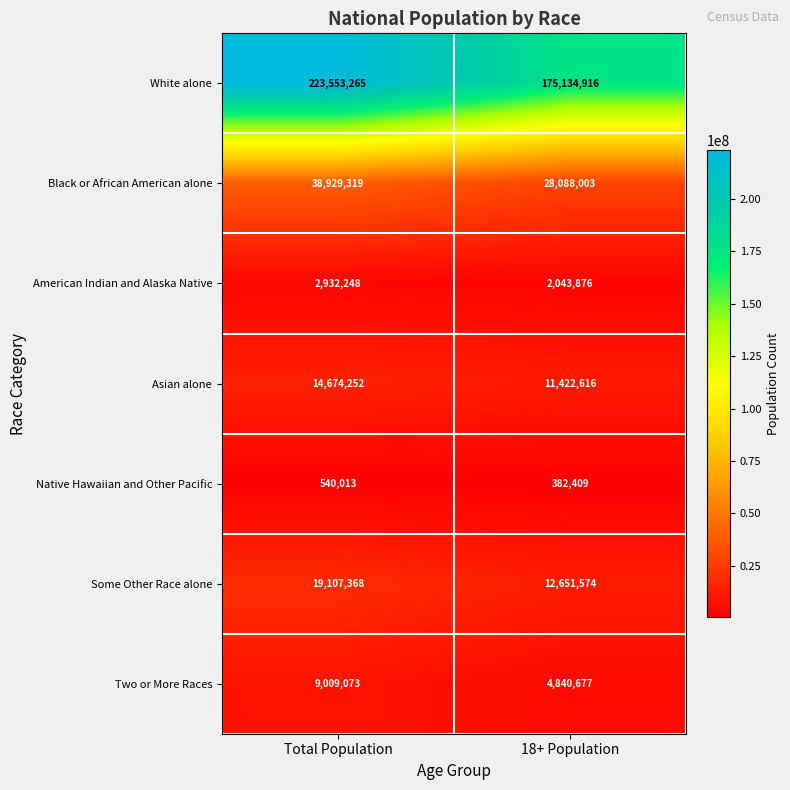

Where is White alone nearest to the value 199344090?

18+ Population